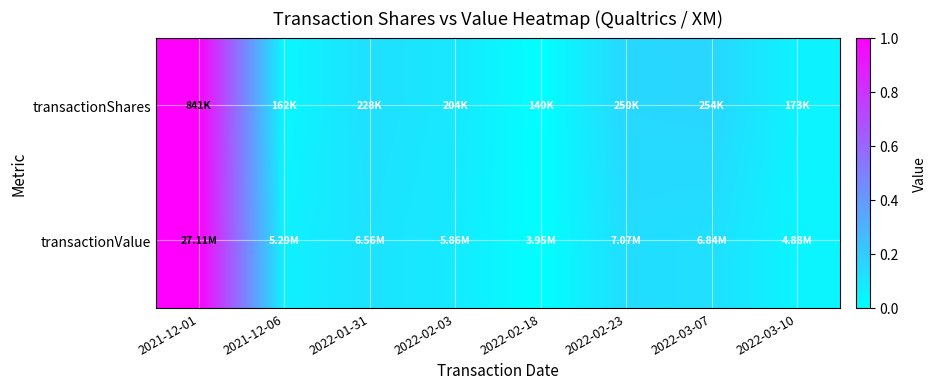

Rank the series by their average value, from highest to lowest.

transactionShares, transactionValue